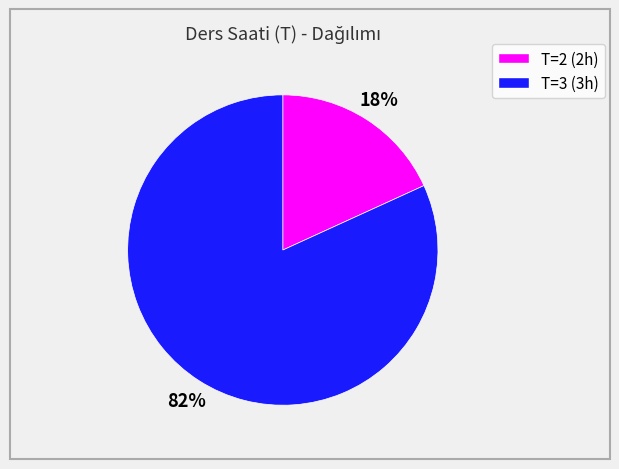

To the nearest percent, what is the average slice percentage?

50%